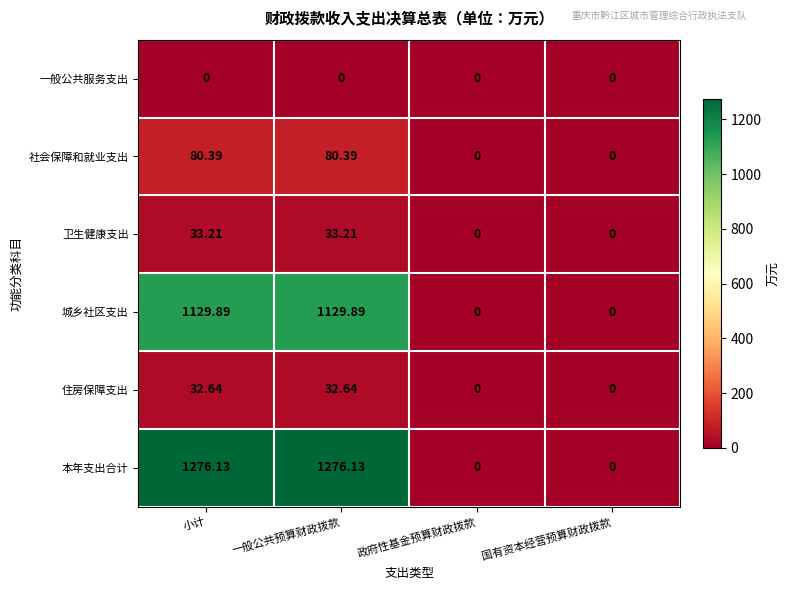

Is the value of 卫生健康支出 at 一般公共预算财政拨款 greater than the value of 一般公共服务支出 at 小计?

Yes